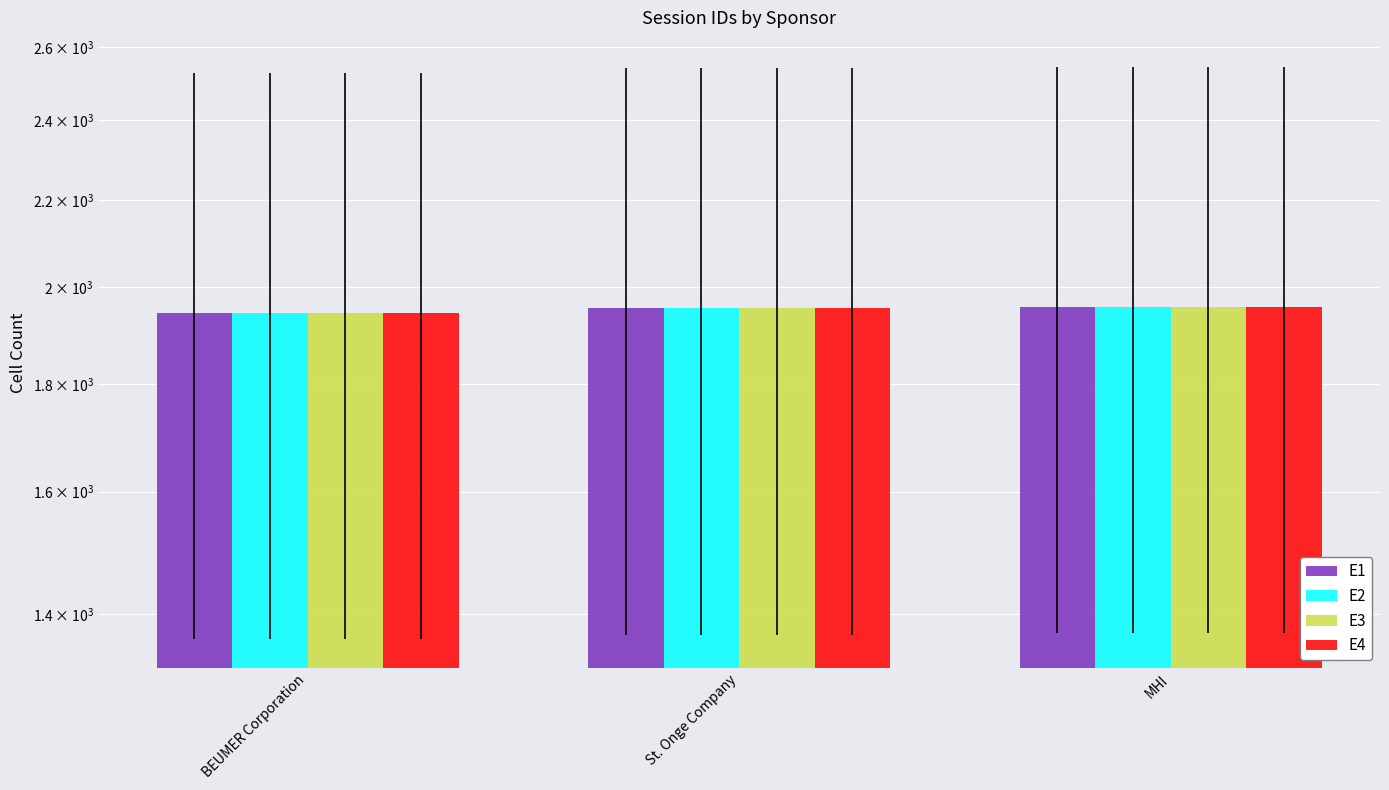

Which series has the largest range (max minus min)?

E1